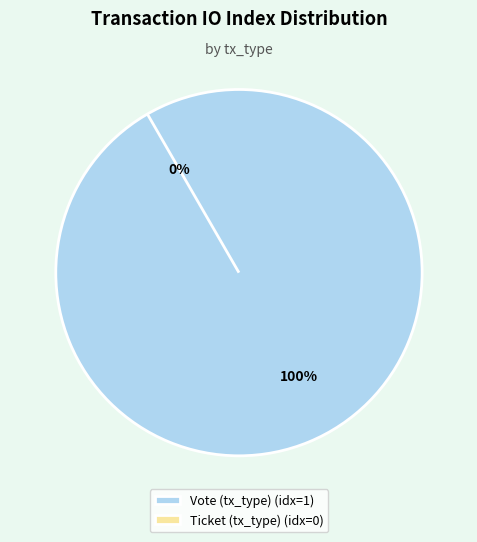

Which slice is the smallest?

Ticket (tx_type)